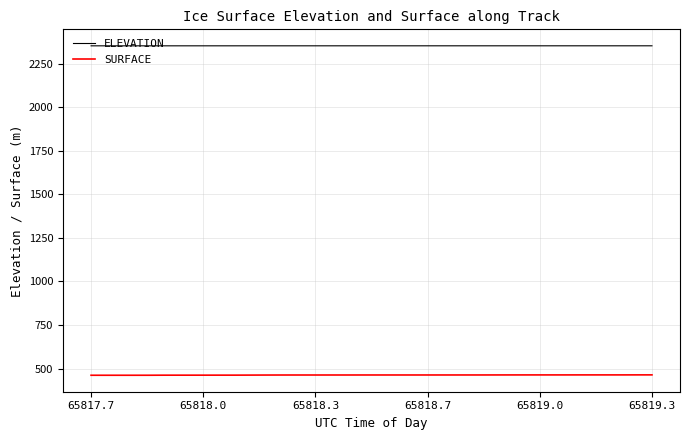

List the series in order of their overall mean, lowest first.

SURFACE, ELEVATION